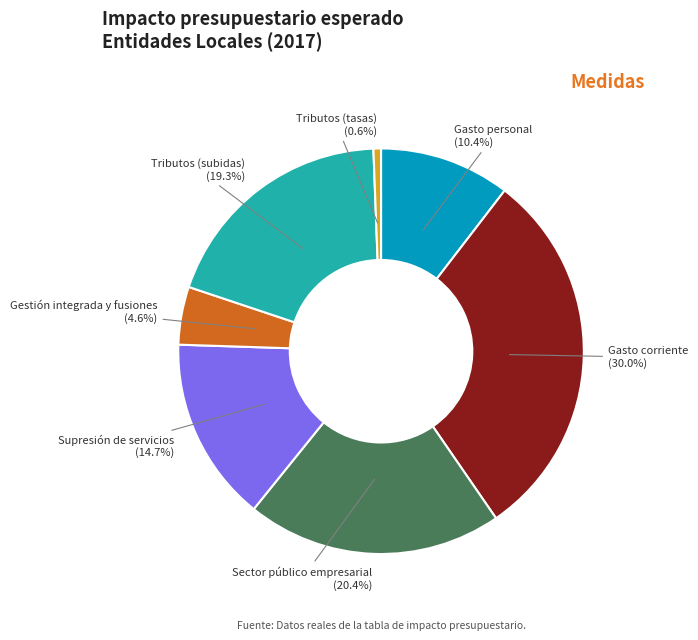

Do Tributos (tasas) and Gasto corriente together represent more than half of the pie?

No